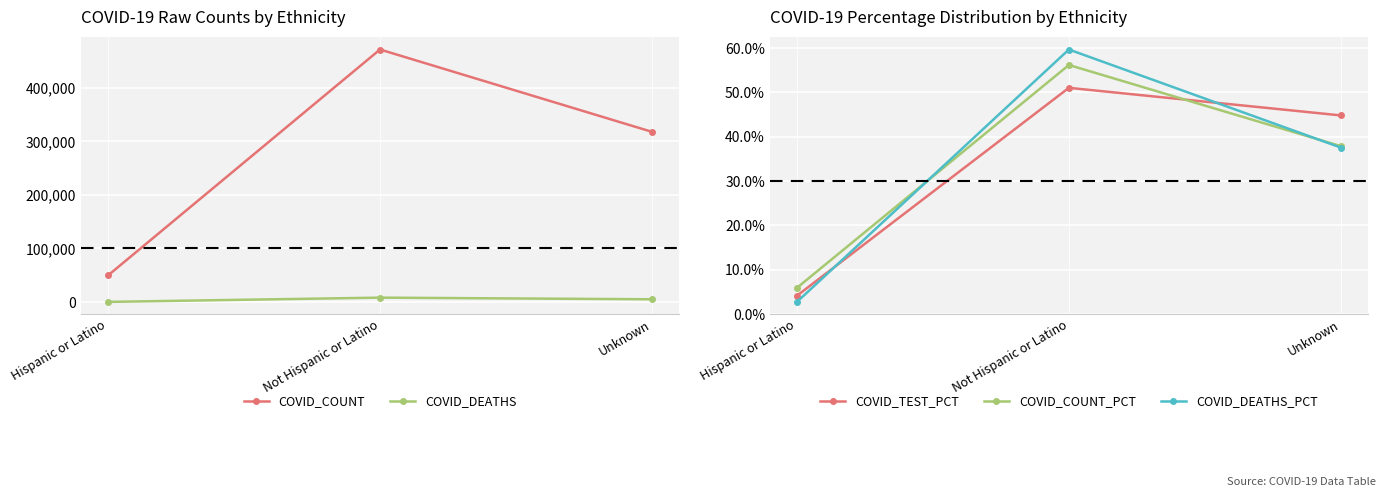

Which series changed the most between Not Hispanic or Latino and Unknown?

COVID_COUNT